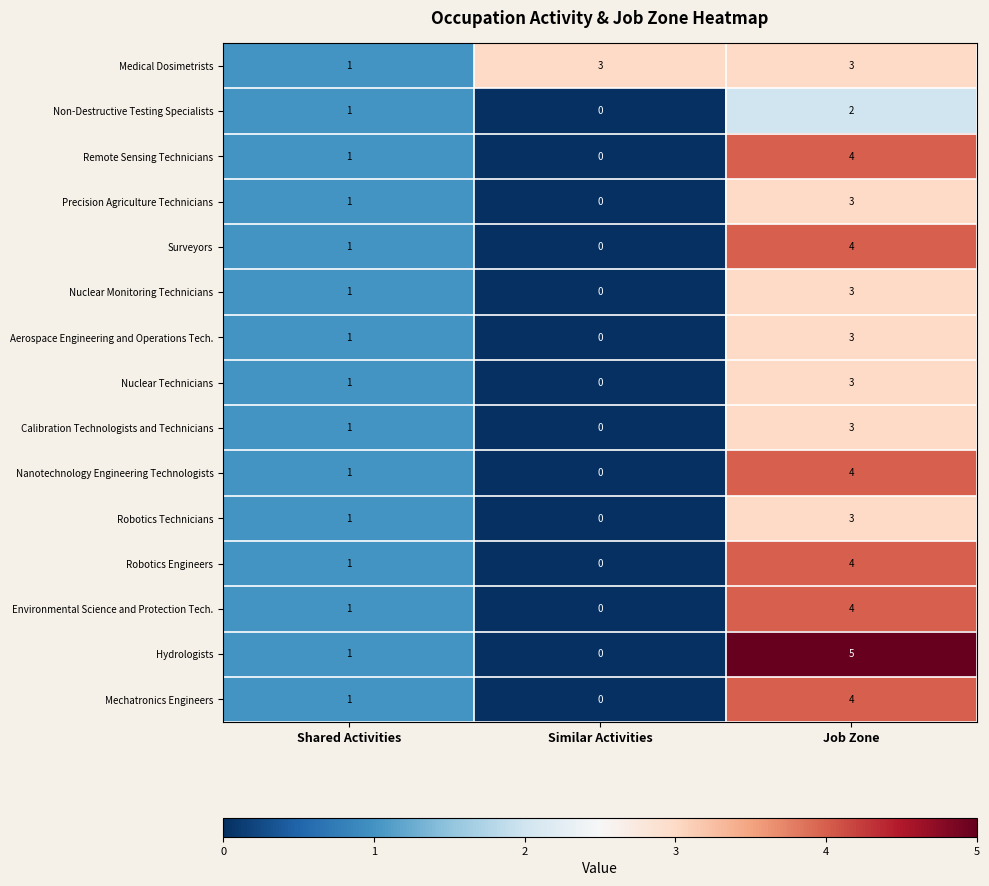

What is the sum of all Aerospace Engineering and Operations Tech. values?

4